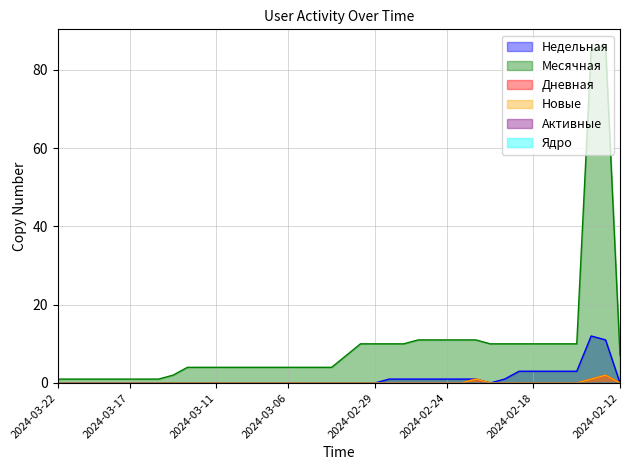

True or false: Месячная and Новые intersect in this chart.

False